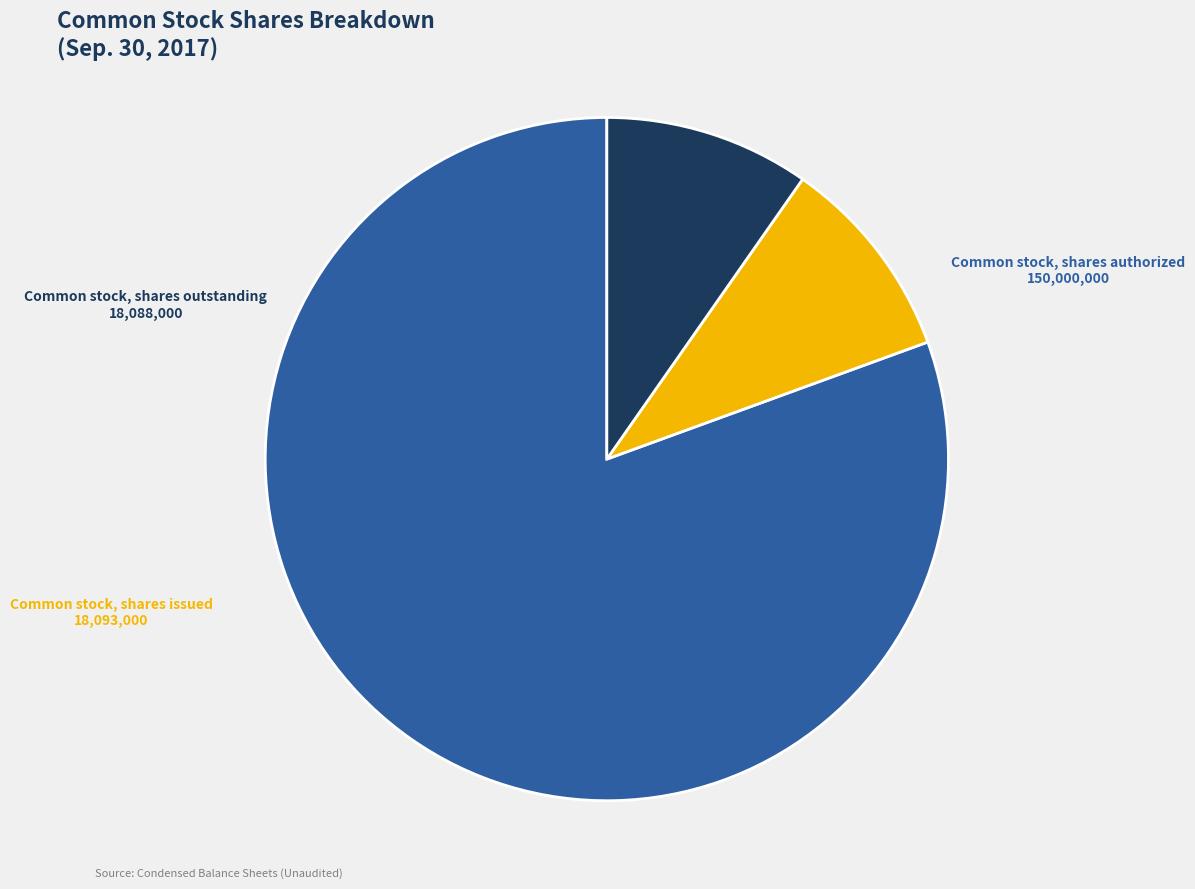

Does any single category account for the majority?

Yes